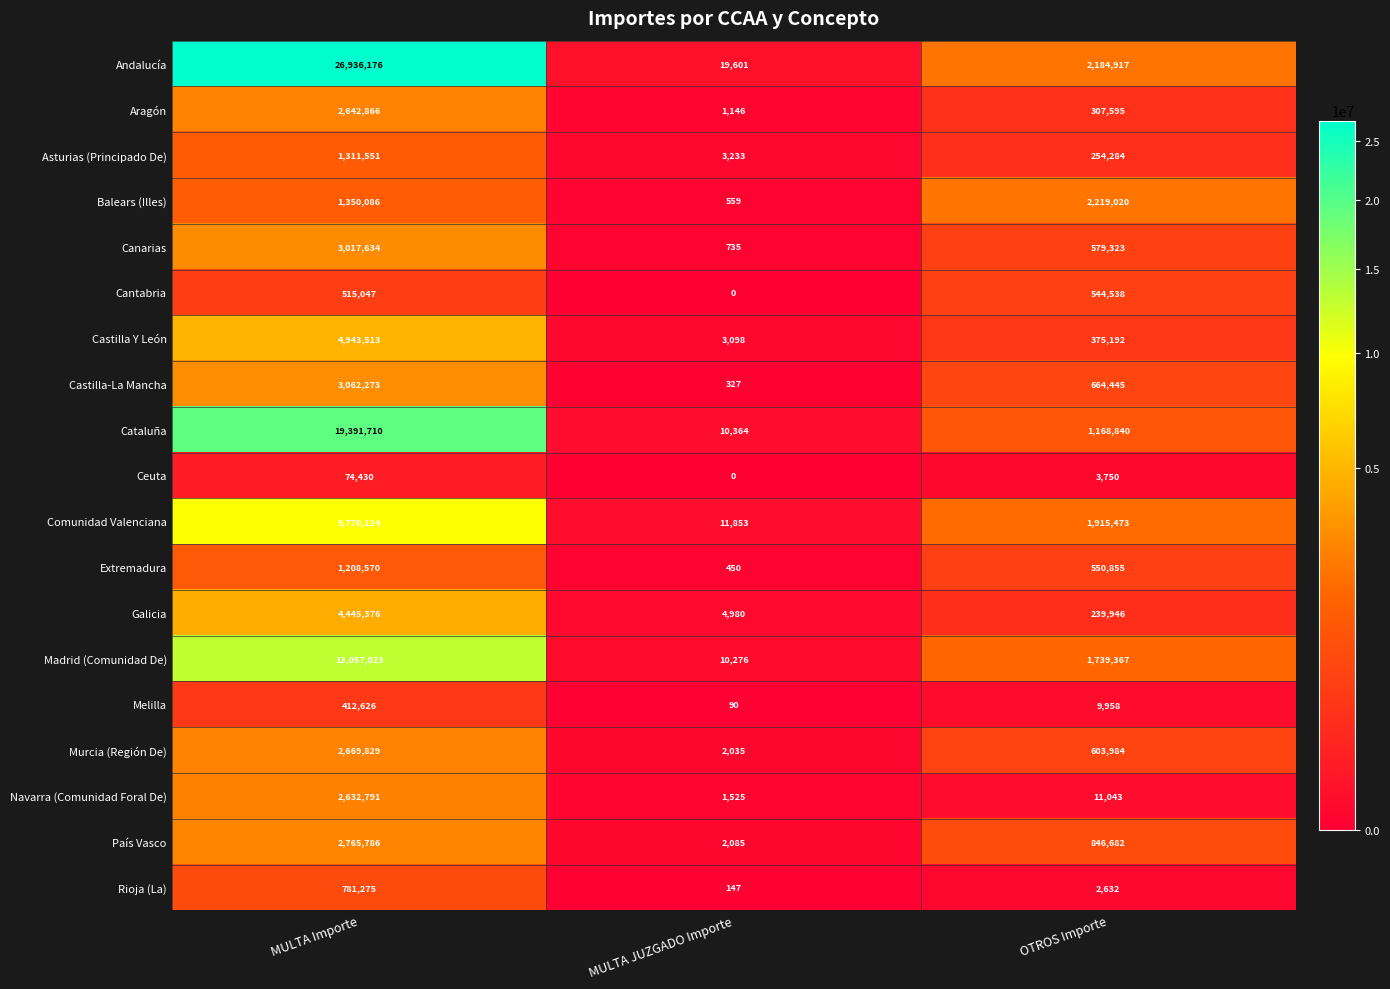

What is the approximate value of Ceuta at MULTA Importe, to the nearest 10?

74430